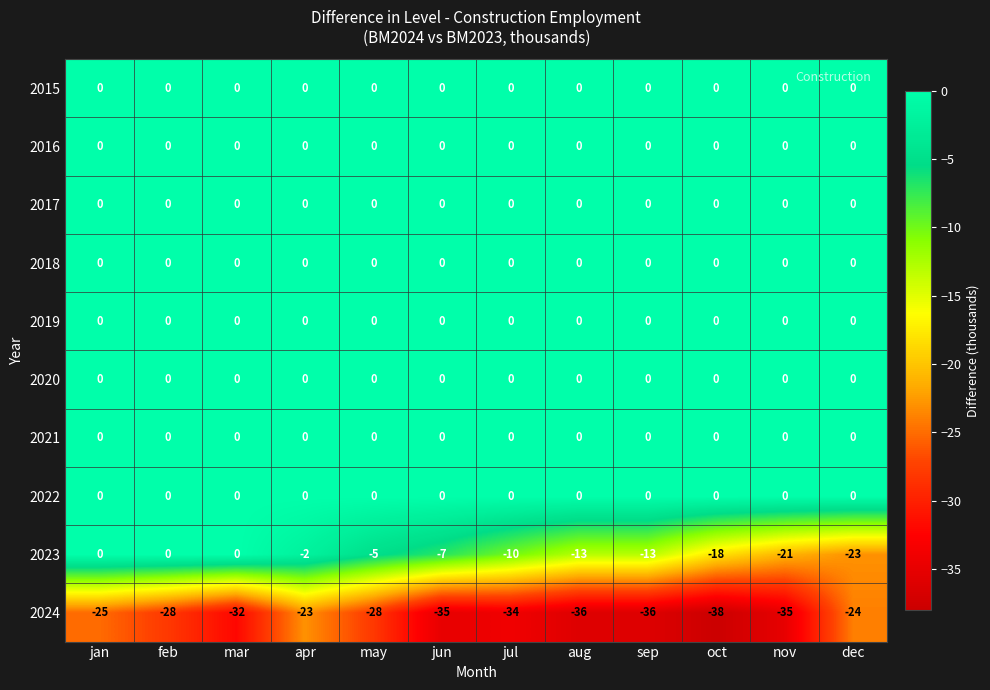

What is the difference between the highest and lowest values at jul?

34